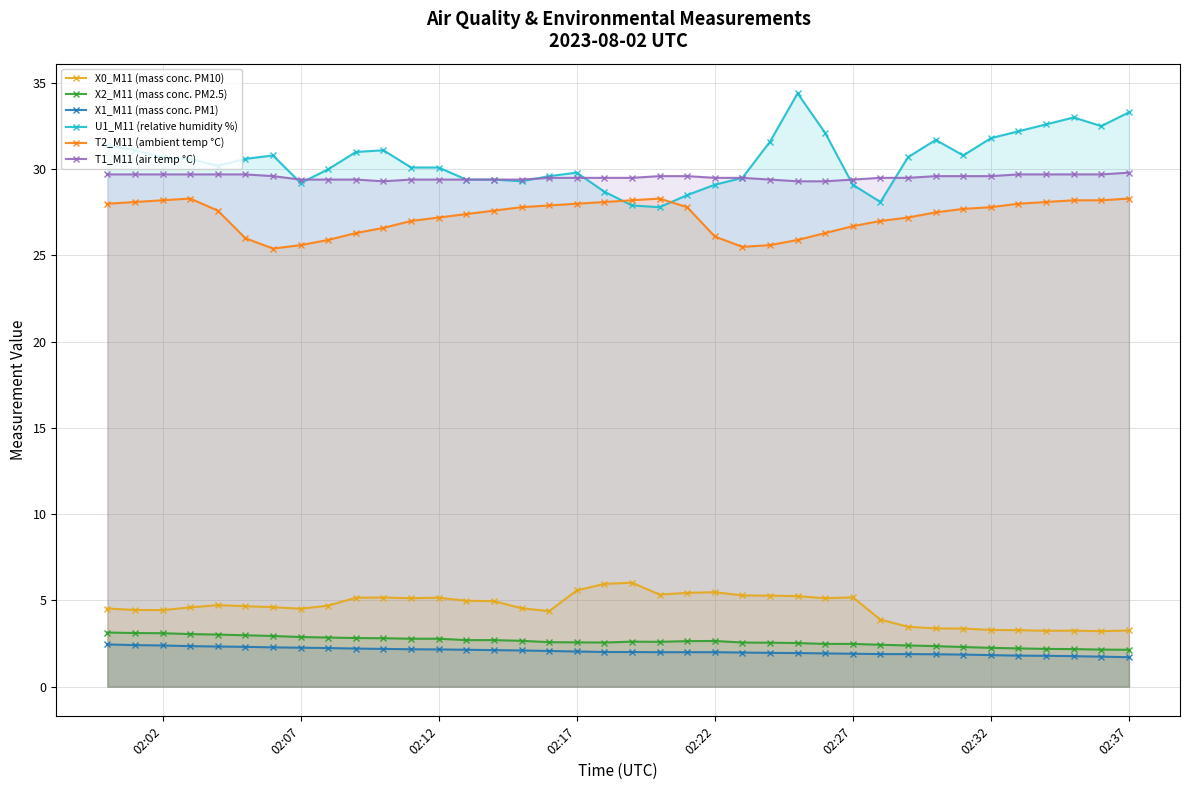

Does the chart have visible grid lines?

Yes